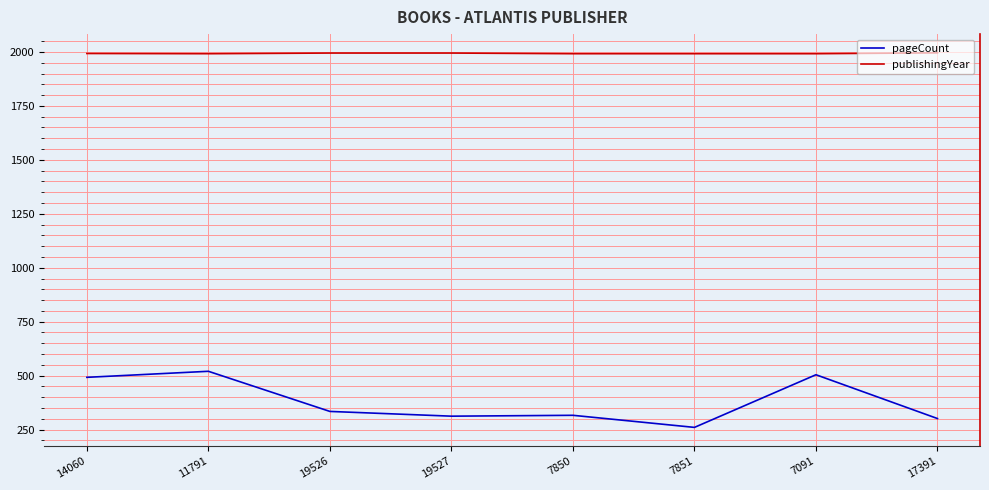

Does the chart display data point markers on the line(s)?

No